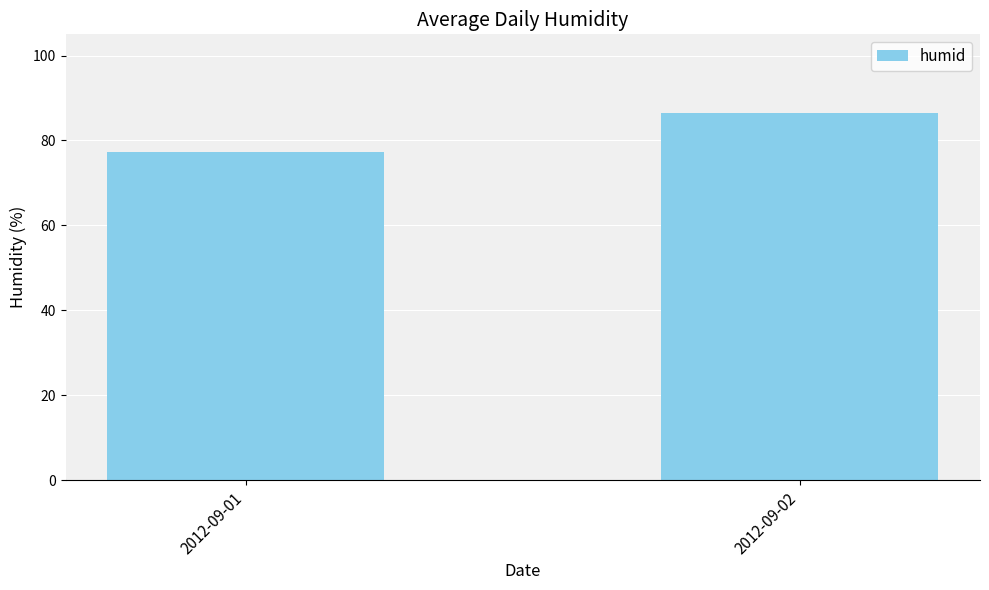

Is it true that the value at 2012-09-01 is 77.2?

True